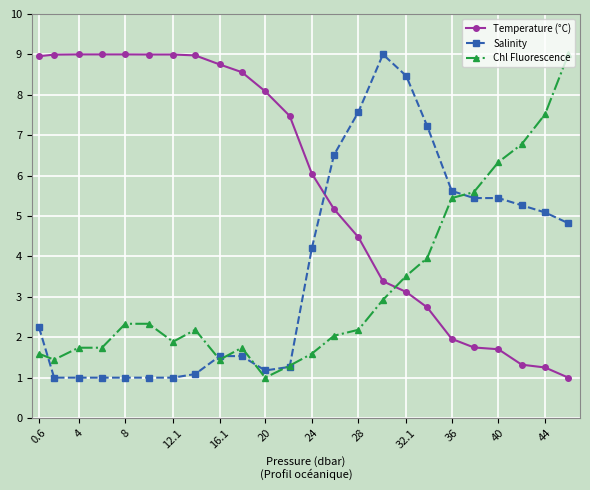

What is the value of the Chl Fluorescence point at the 9th from the left?

1.4